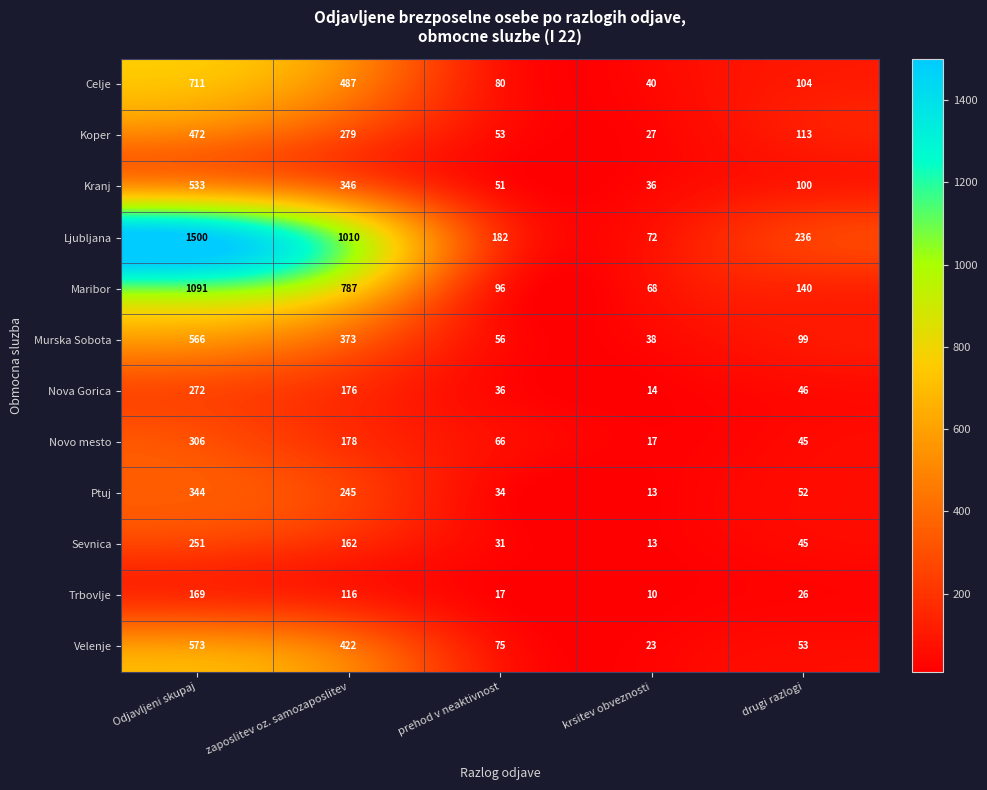

At which label does Murska Sobota first exceed 99?

Odjavljeni skupaj